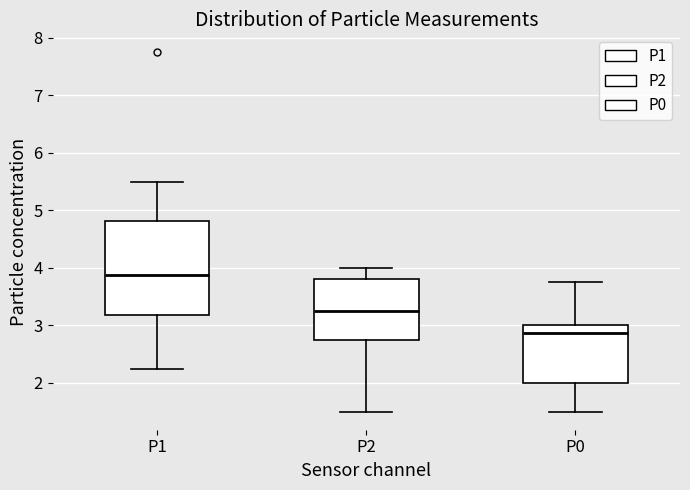

Which box is the tallest, from its lower edge to its upper edge?

P1